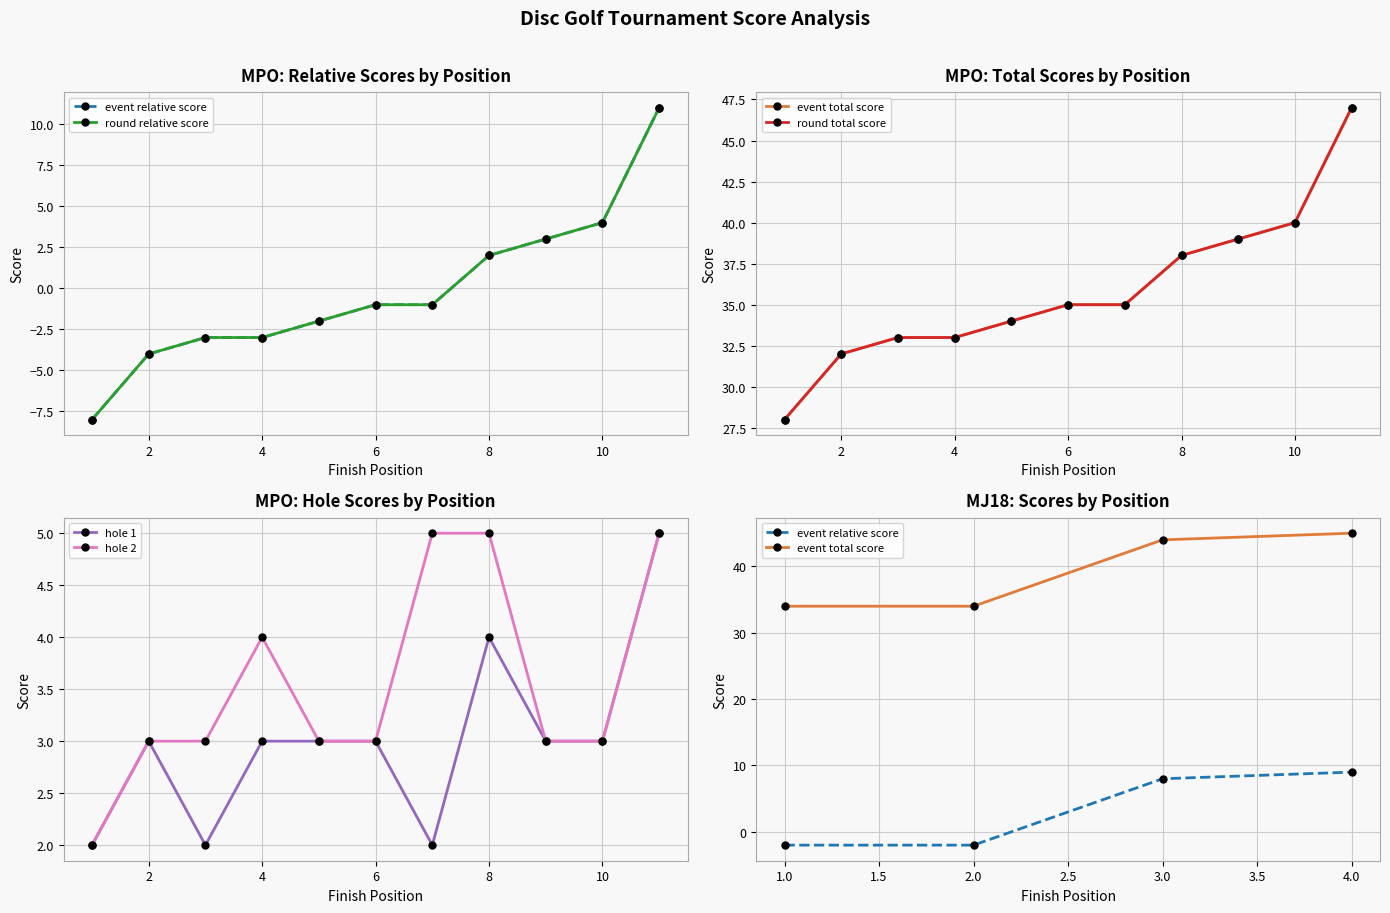

What is the maximum value shown in the chart?

47